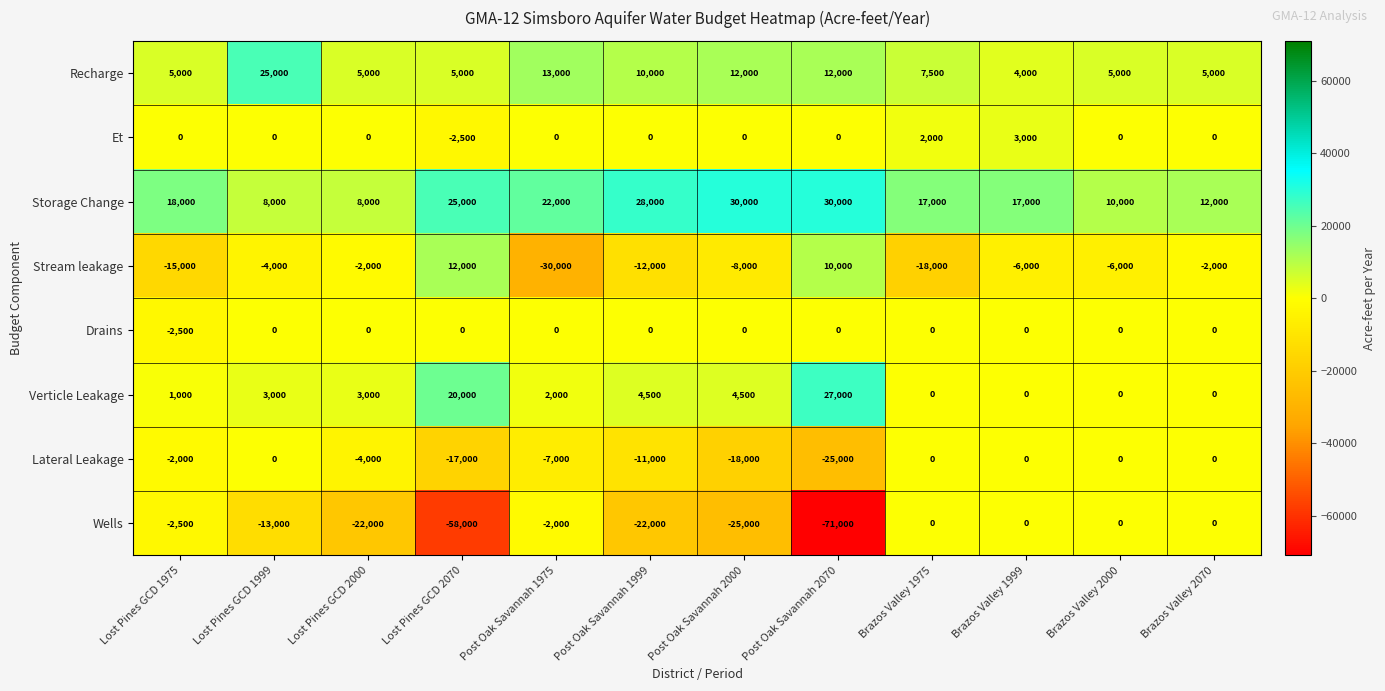

How many categories are shown in the chart?

12